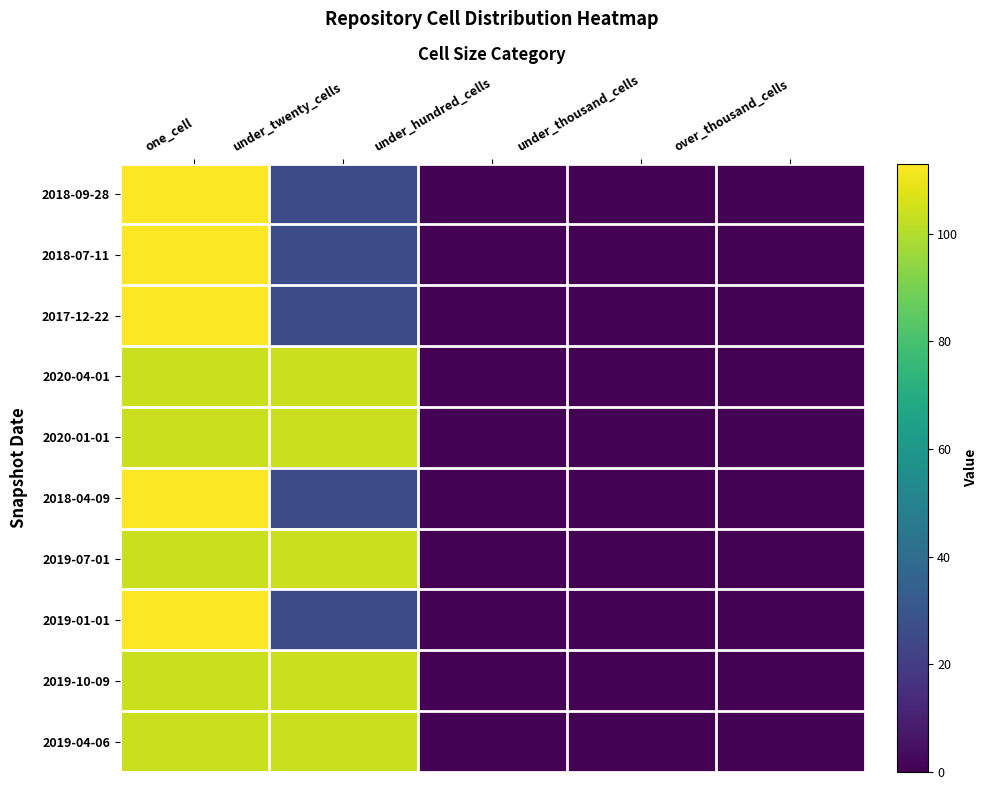

At over_thousand_cells, list the series in order from smallest to largest.

2018-09-28, 2018-07-11, 2017-12-22, 2020-04-01, 2020-01-01, 2018-04-09, 2019-07-01, 2019-01-01, 2019-10-09, 2019-04-06